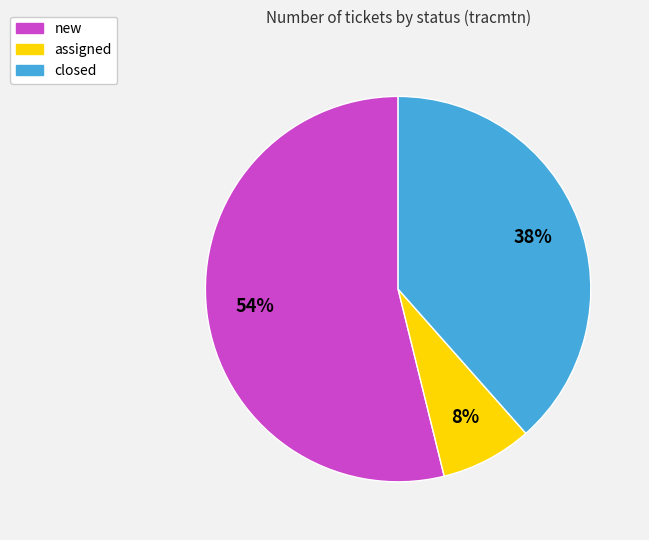

True or false: closed accounts for 38% of the total.

True